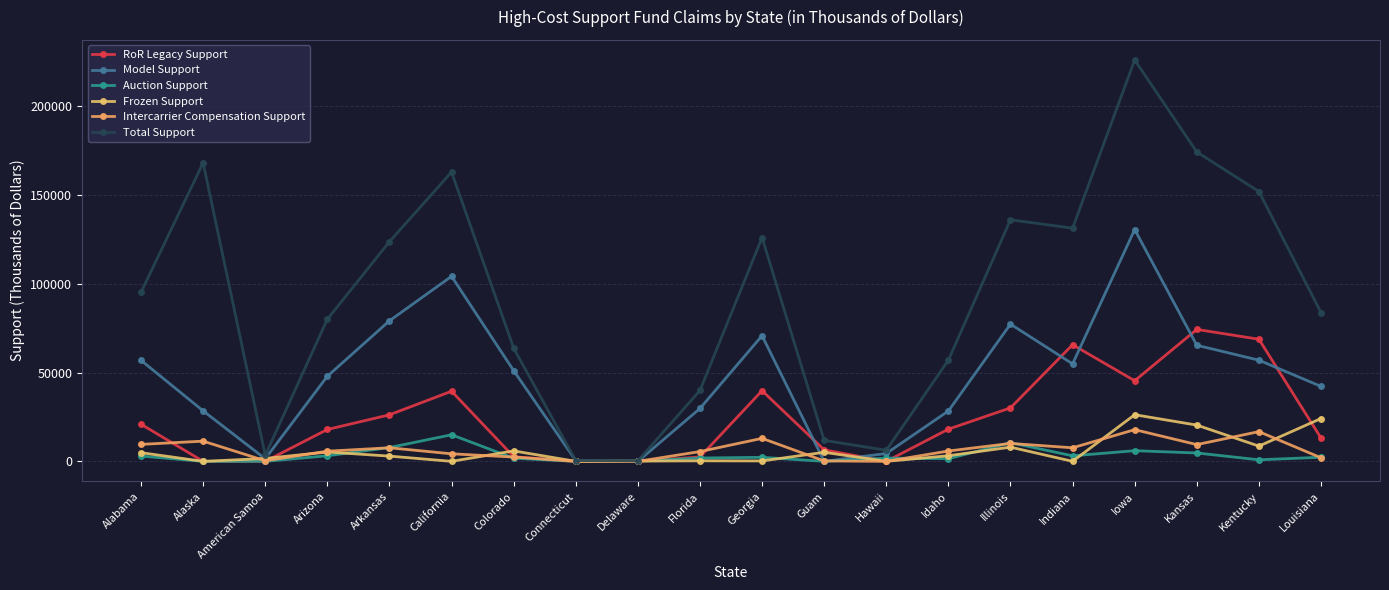

How many lines are shown in the chart?

6